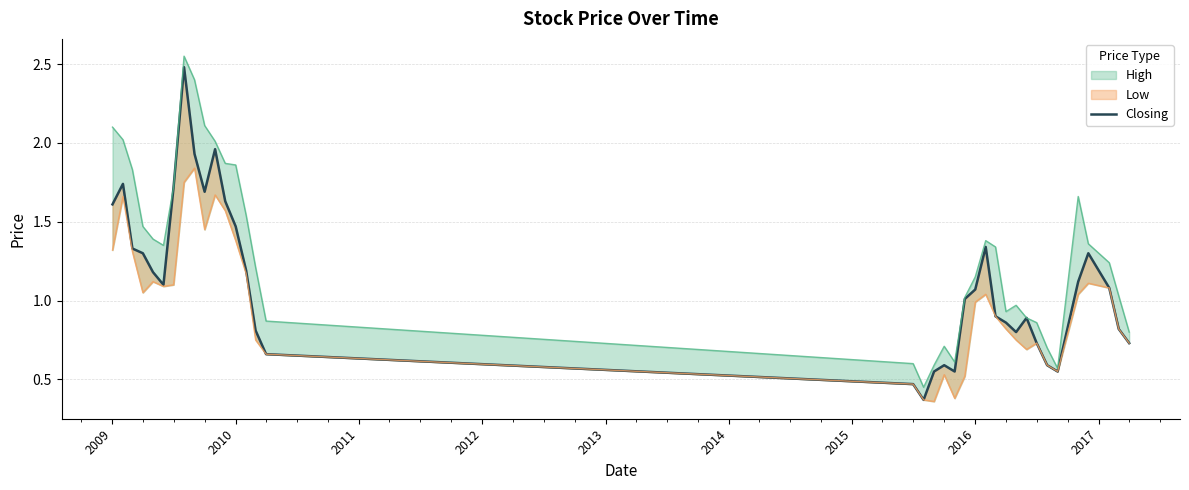

What is the value of the 8th point from the left?

2.5